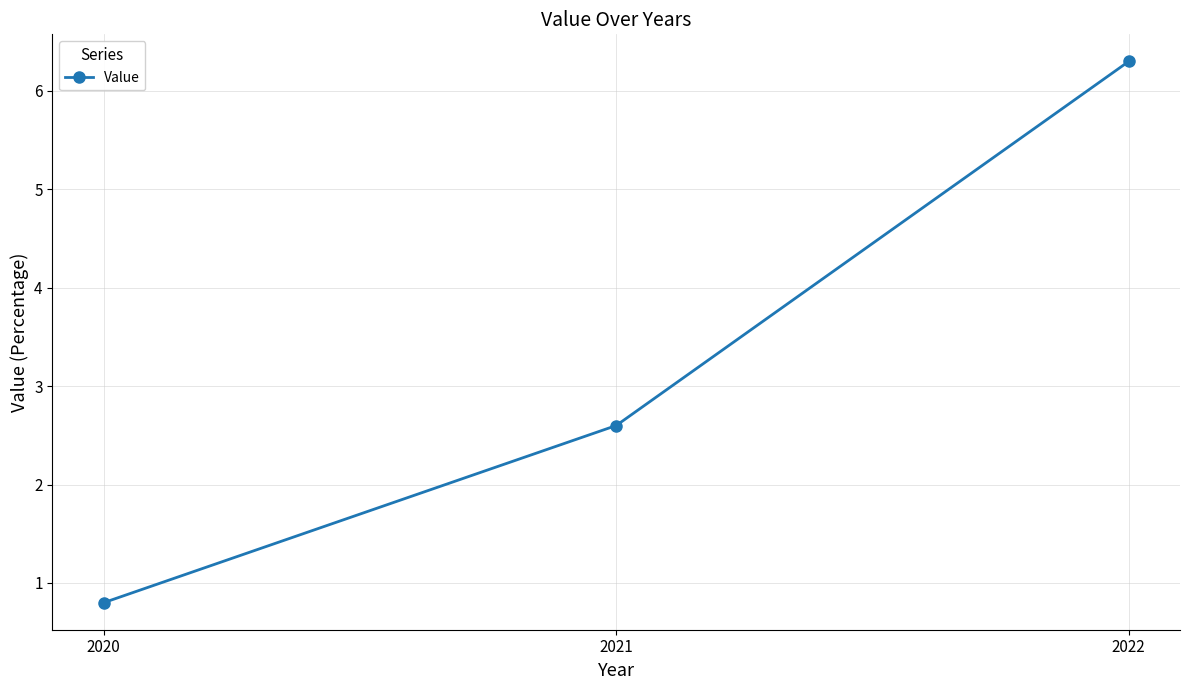

List the labels in order of value, smallest first.

2020, 2021, 2022